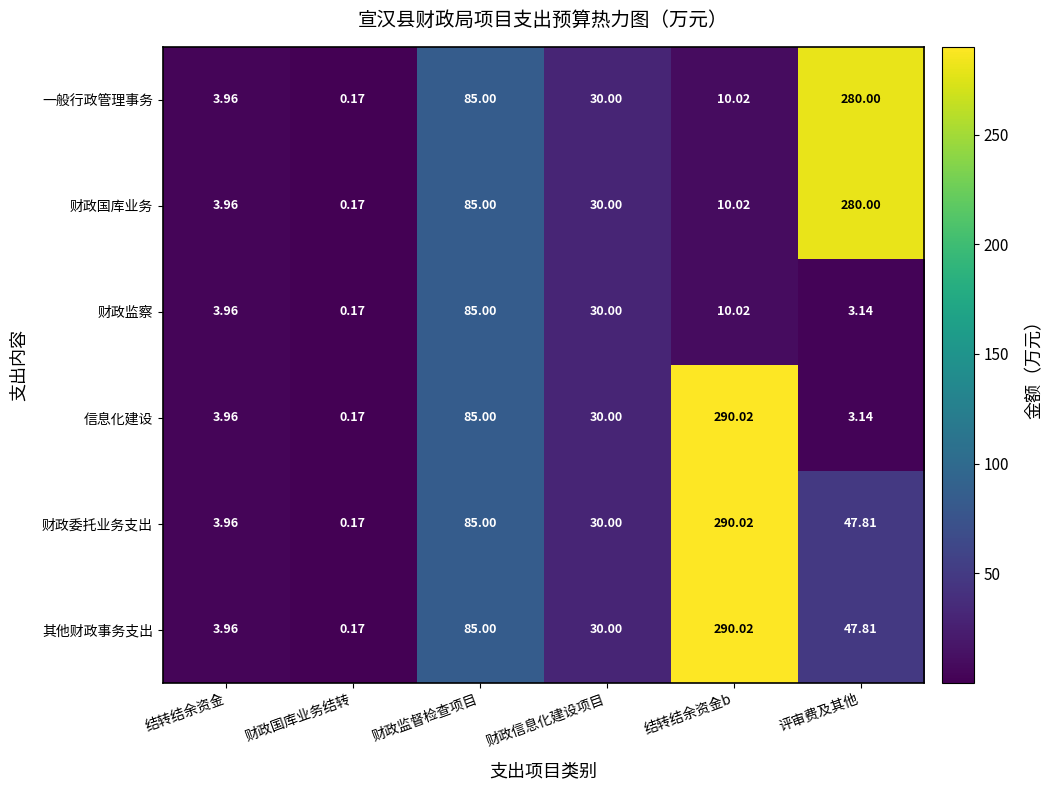

At which label is 财政委托业务支出 closest to 145?

财政监督检查项目